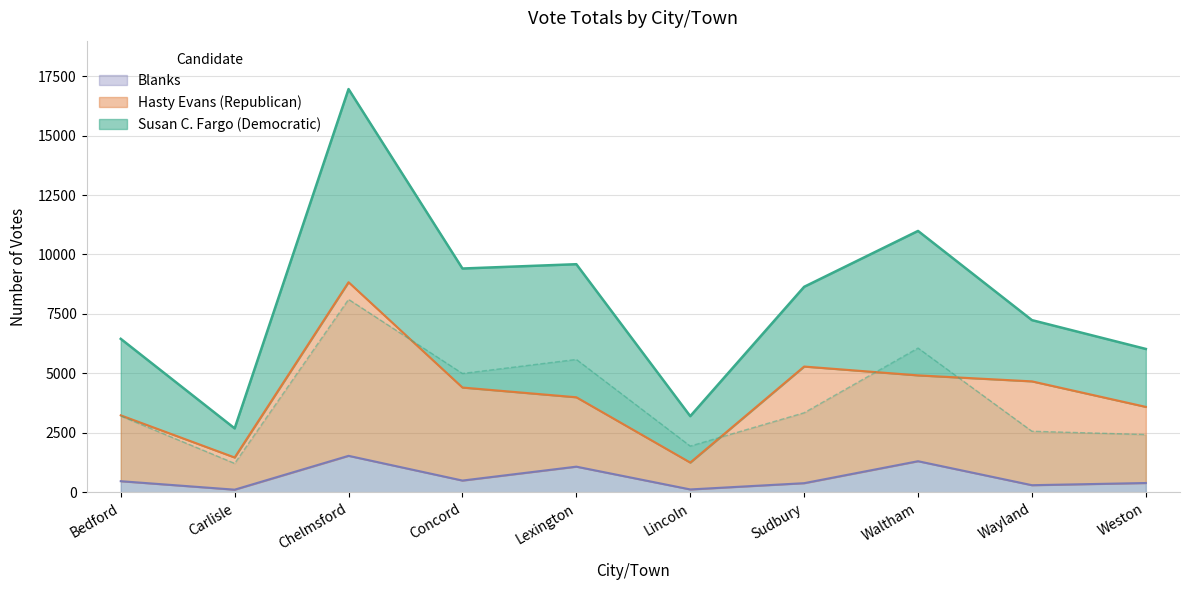

Is the value of Susan C. Fargo (Democratic) at Sudbury greater than the value of Hasty Evans (Republican) at Lincoln?

Yes